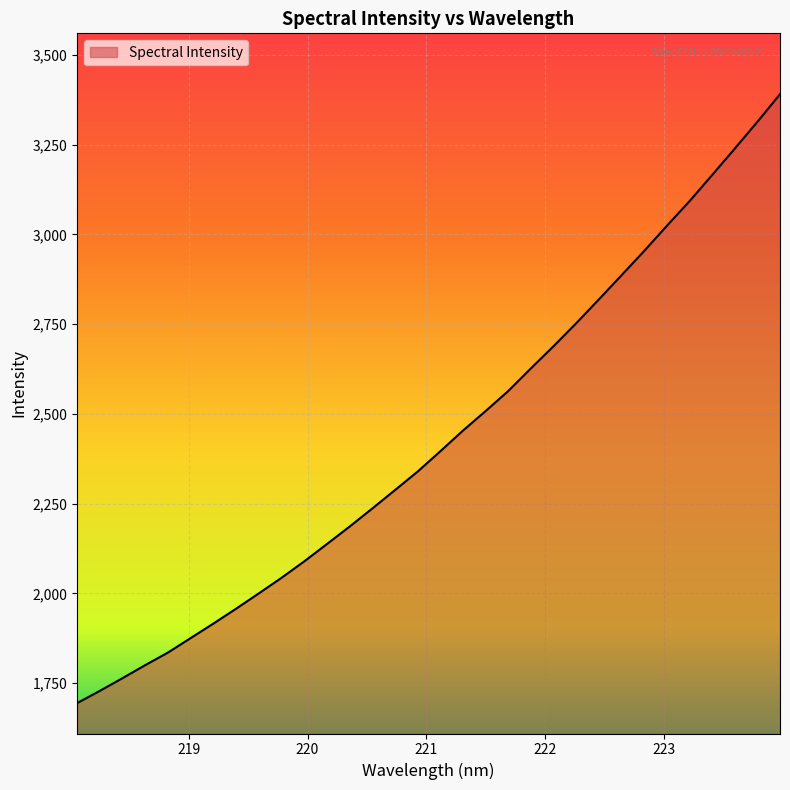

What is the smallest value displayed?

1694.8